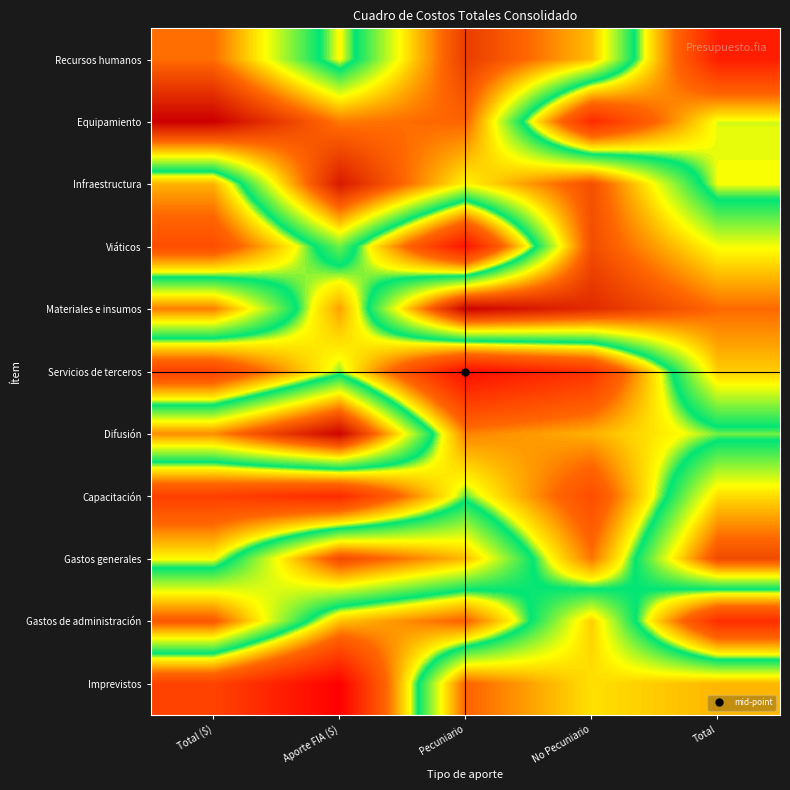

At how many categories does at least one series exceed 0?

5